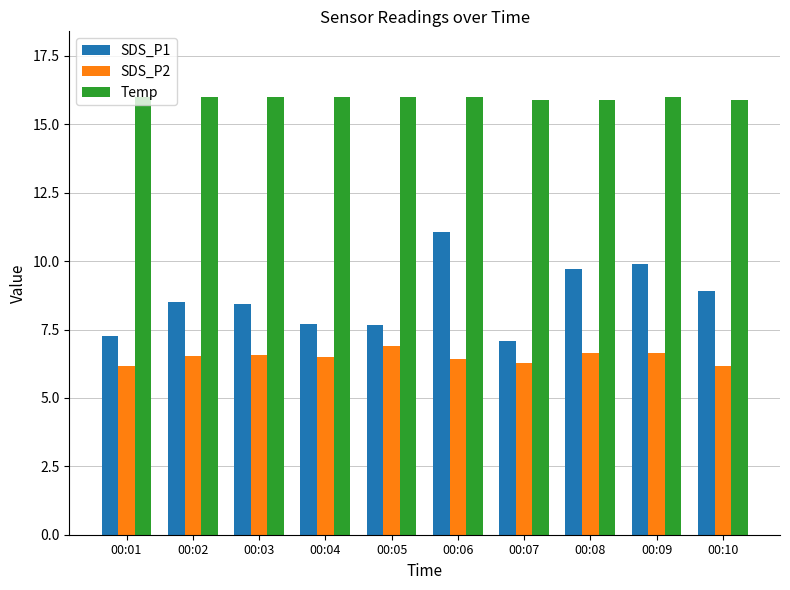

Which series has the largest range (max minus min)?

SDS_P1